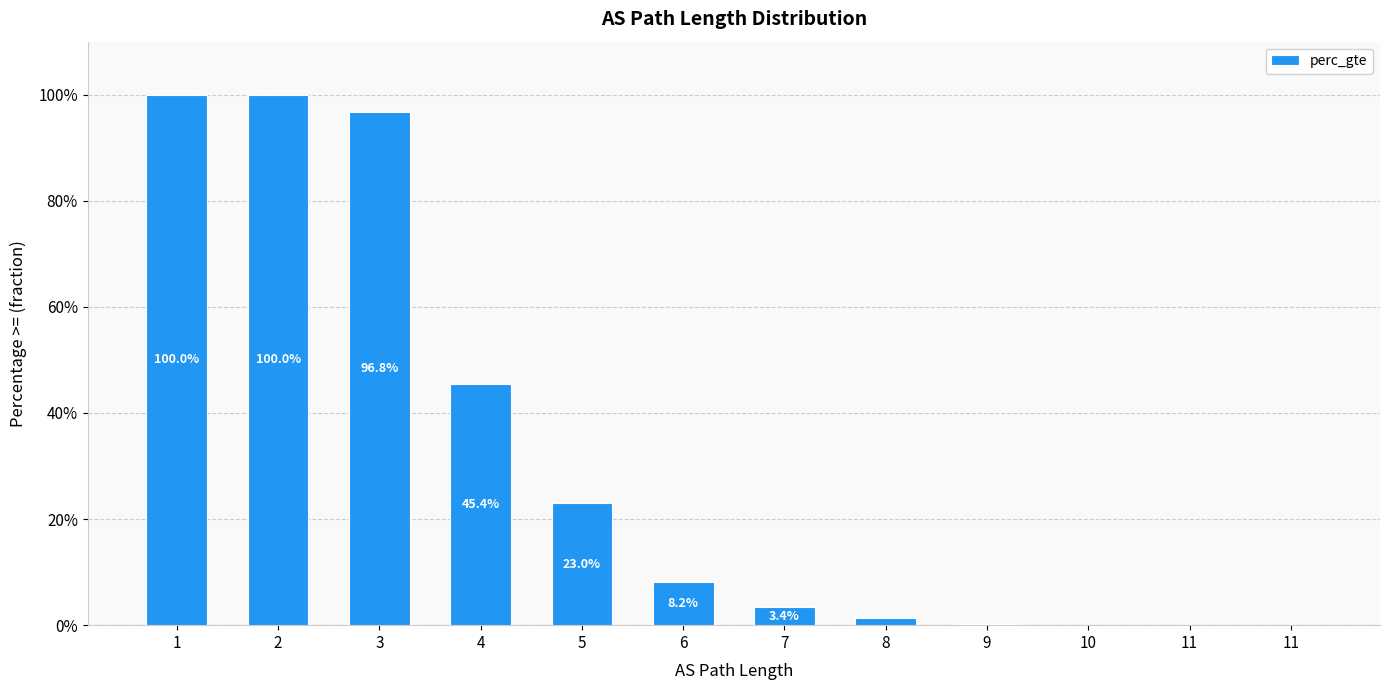

True or false: the data shows 1.0 at 2.

True